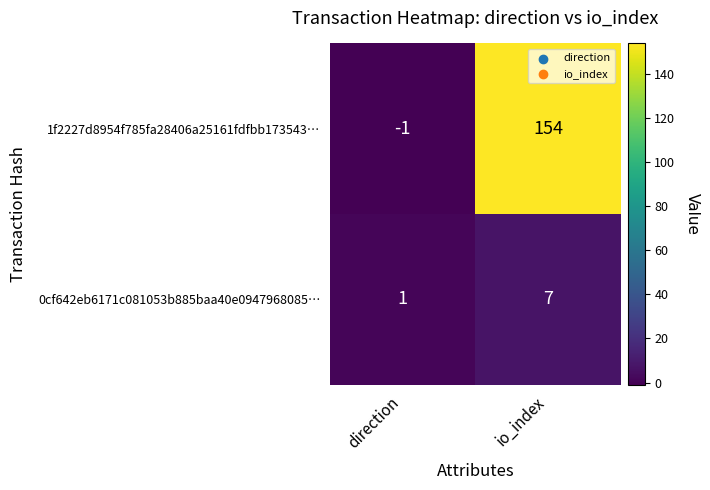

What is the highest value of the 1f2227d8954f785fa28406a25161fdfbb173543… series?

154